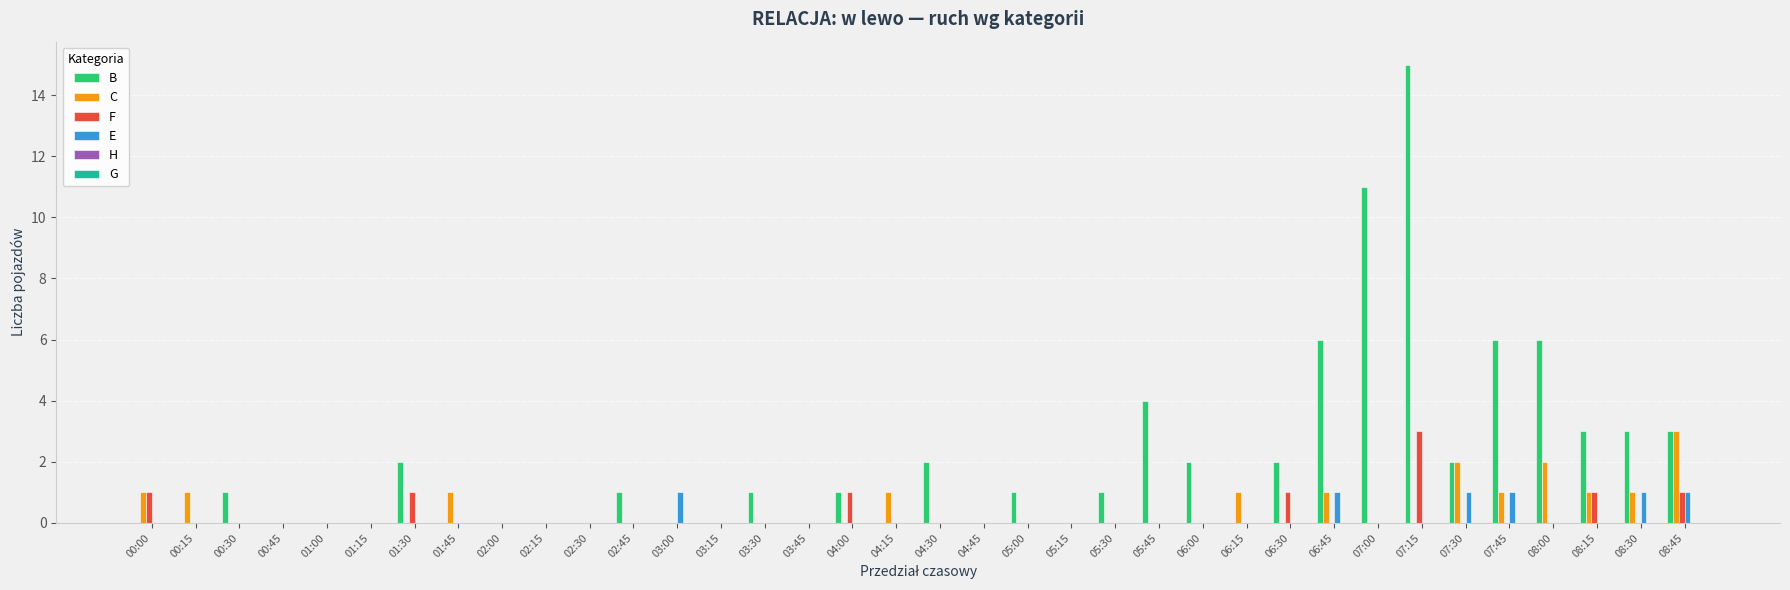

What is the greatest value displayed?

15